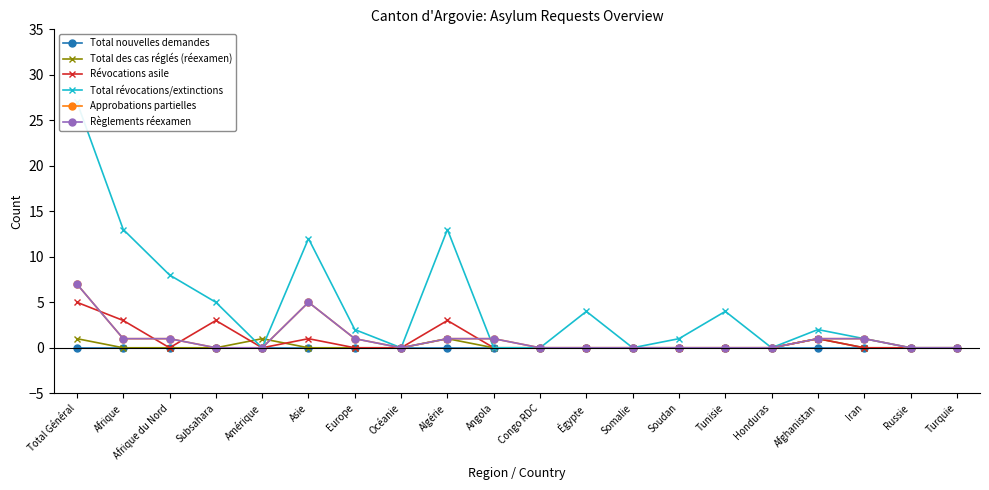

At how many categories does at least one series exceed 6?

5